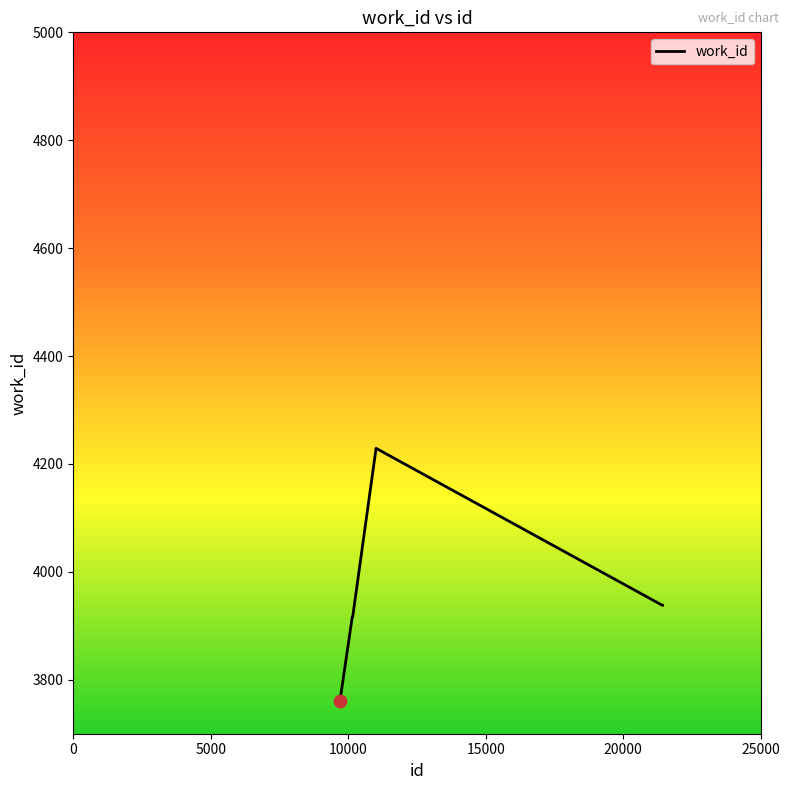

What is the average value?

3945